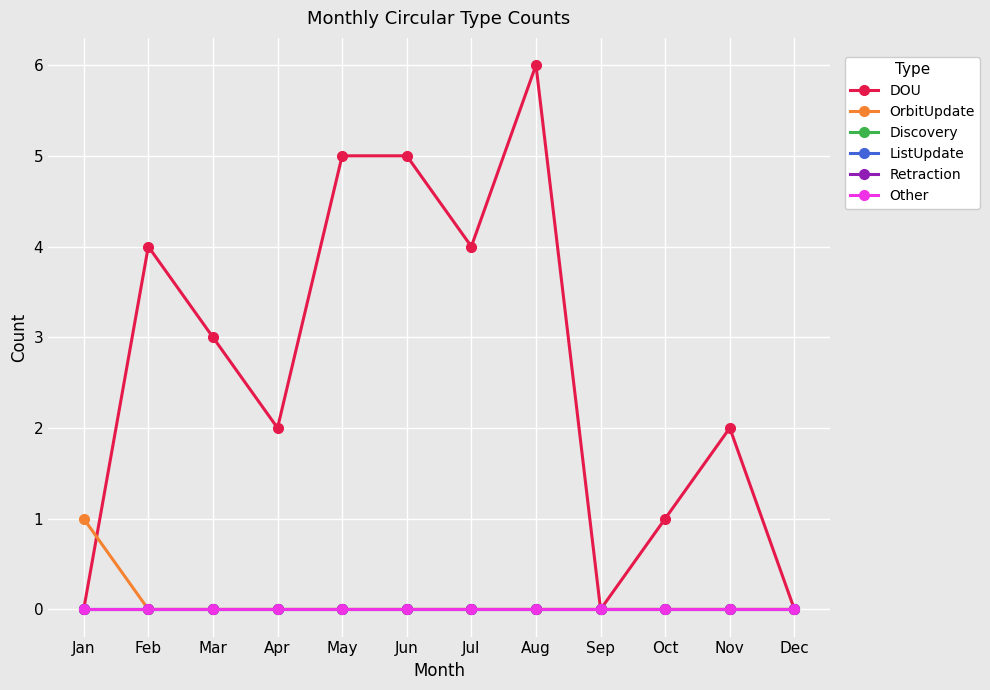

True or false: DOU and OrbitUpdate cross at least once.

True